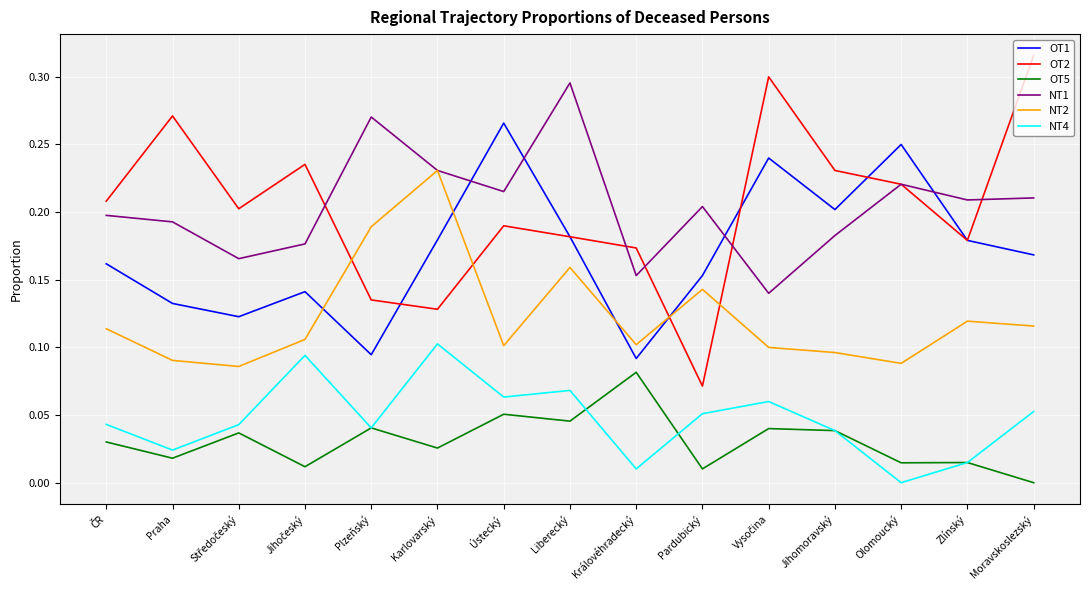

How many series are shown in this chart?

6